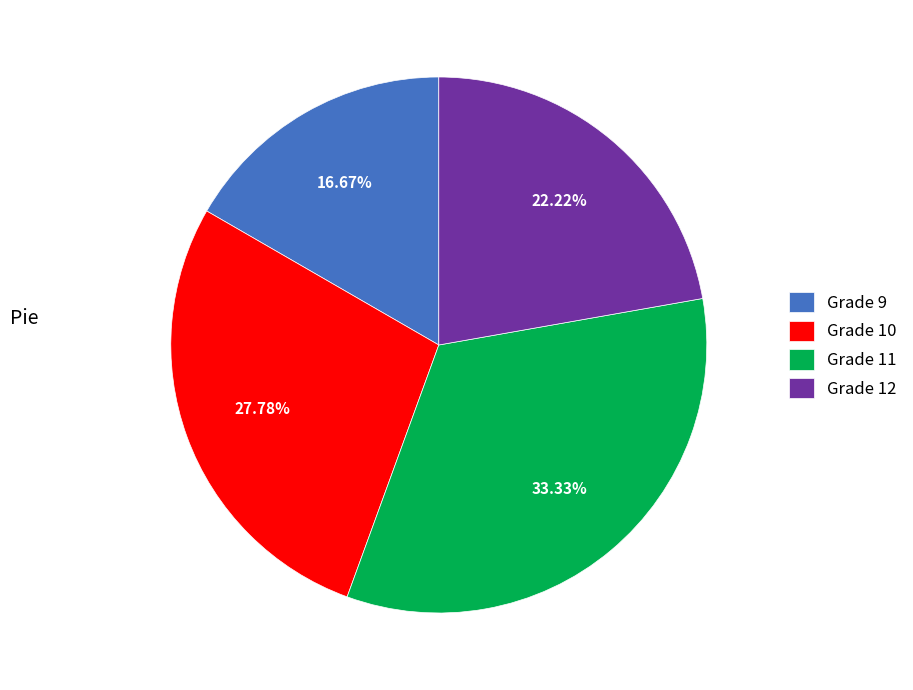

To the nearest percent, what is the average slice percentage?

25%